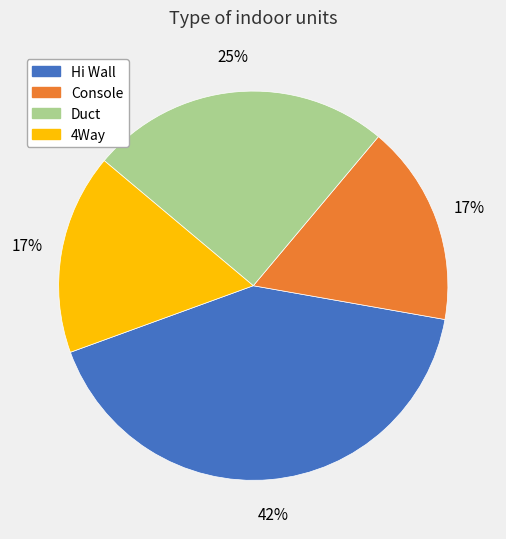

Does Hi Wall represent more than half of the total?

No